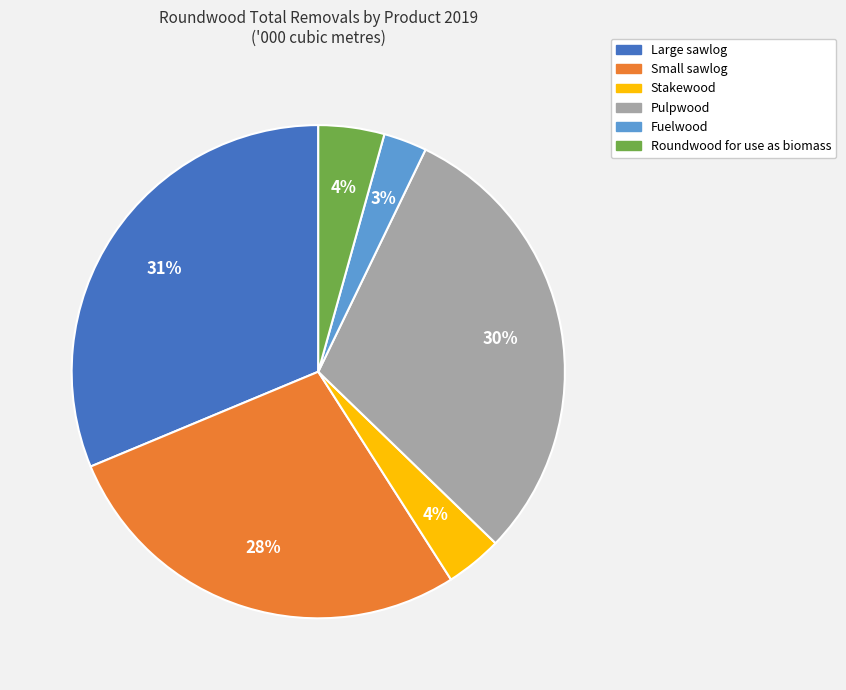

Count the number of slices in the pie.

6